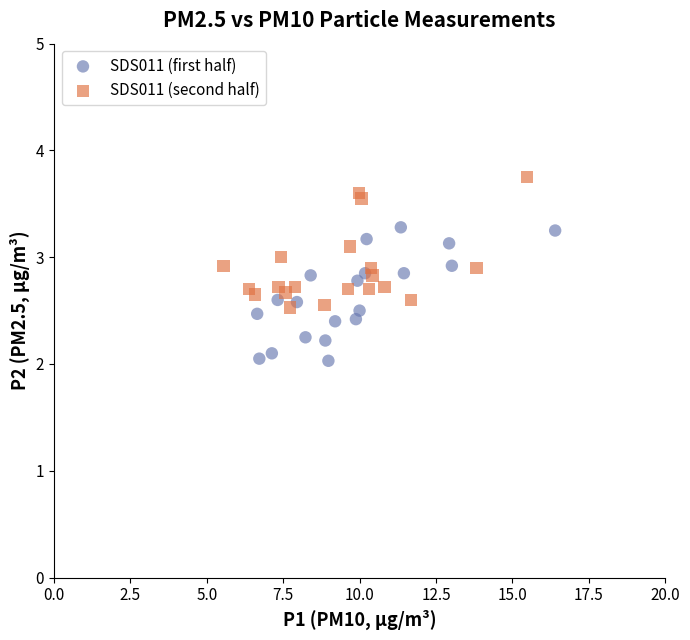

Which series reaches the maximum Y coordinate?

SDS011 (second half)